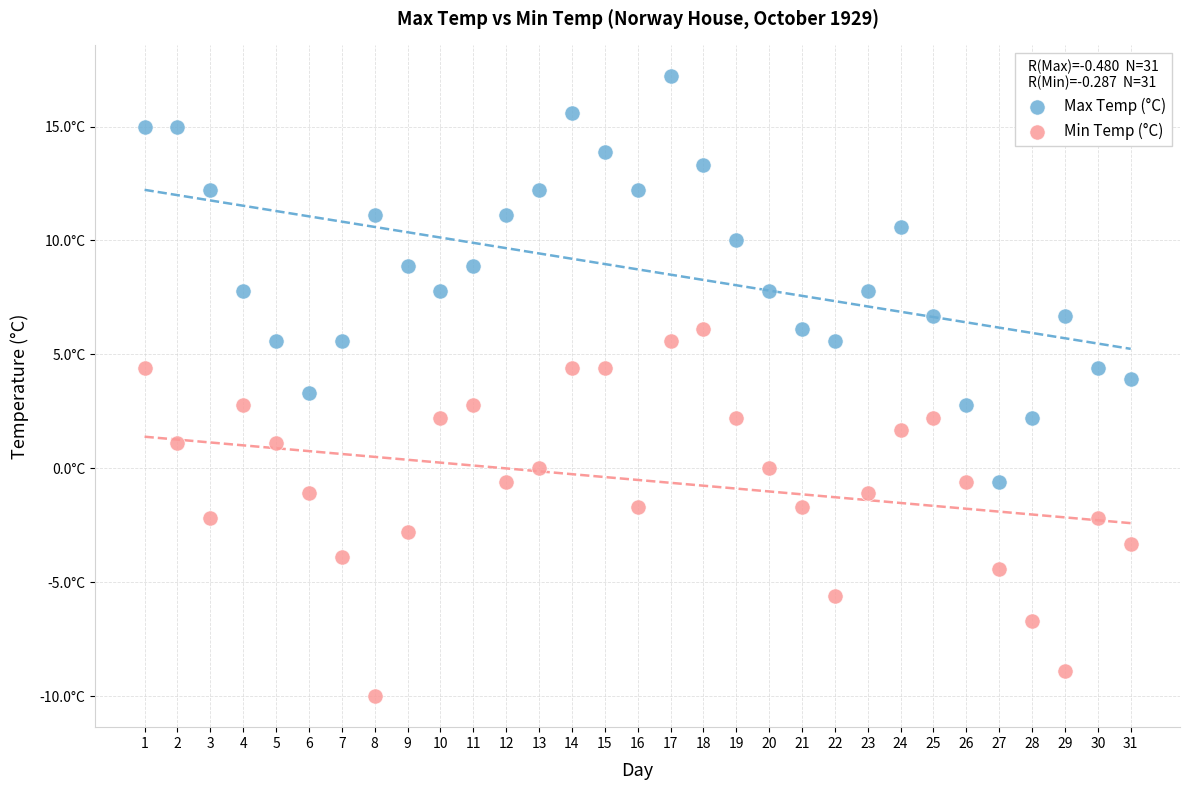

Which series reaches the minimum Y coordinate?

Min Temp (°C)